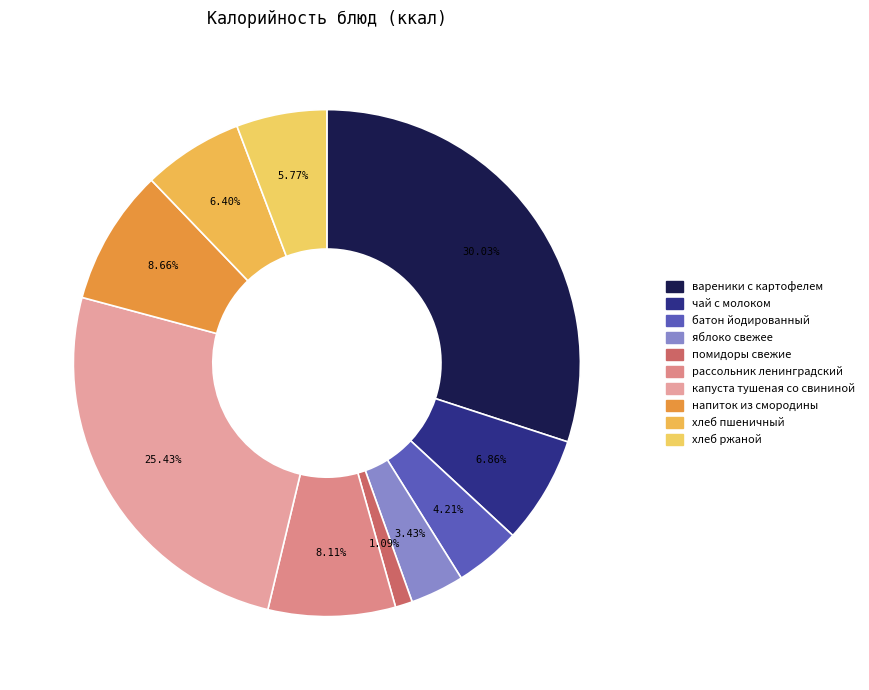

Rank the categories by value from lowest to highest.

помидоры свежие, яблоко свежее, батон йодированный, хлеб ржаной, хлеб пшеничный, чай с молоком, рассольник ленинградский, напиток из смородины, капуста тушеная со свининой, вареники с картофелем